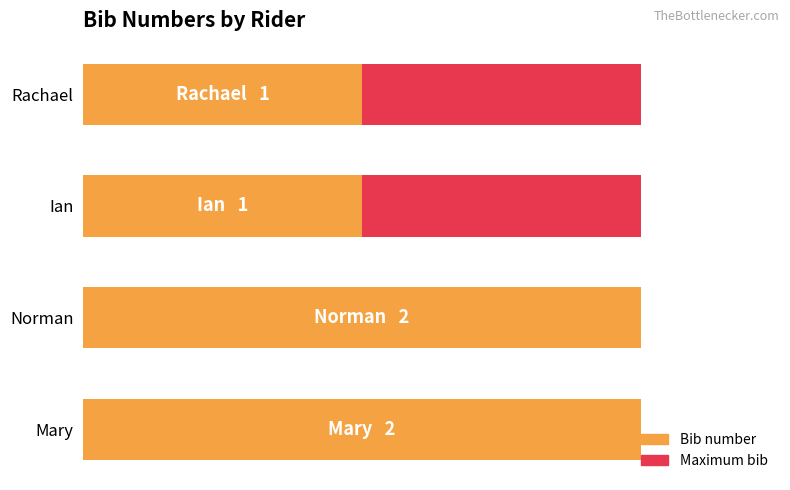

The value of Bib number at Mary is 2.0. True or false?

True